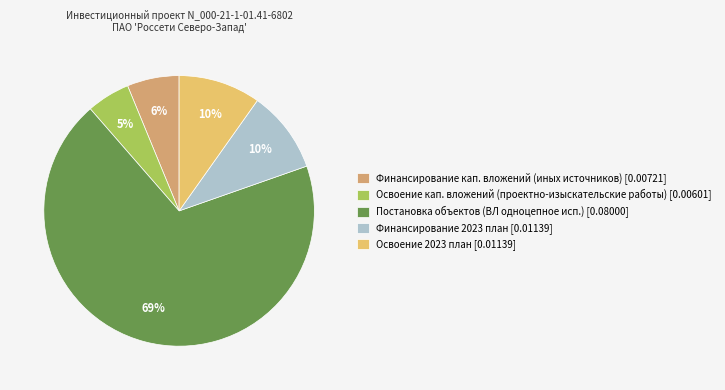

The Финансирование кап. вложений (иных источников) [0.00721] slice represents 14% of the pie. True or false?

False